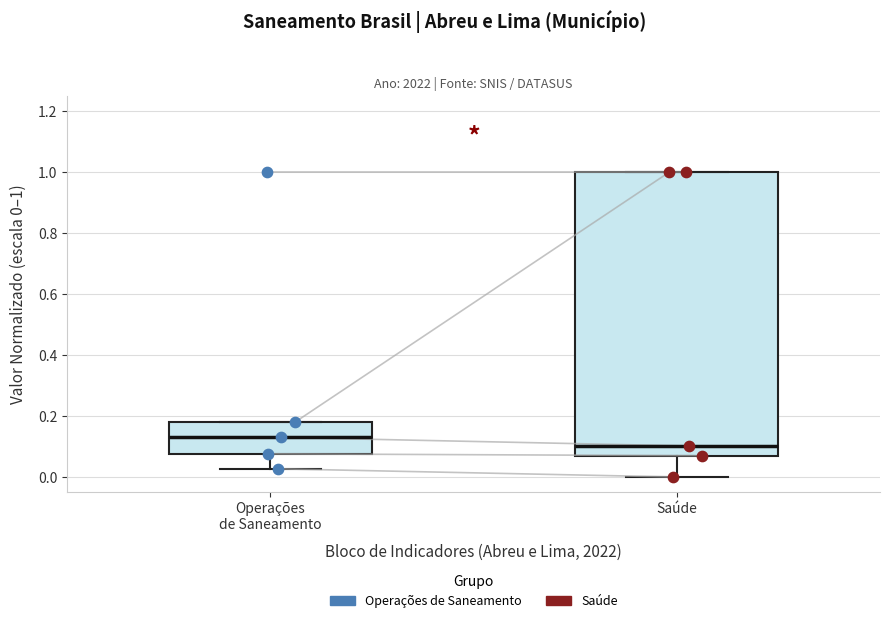

Reading left to right, transcribe this box plot: for each box, give where its median line is, the range the box spans, and where its two whiskers end, as read against the y-axis. The values are not printed on the chart, so give them approximately, as read against the axis.

Operações de Saneamento: median 0.12, box 0.08 to 0.18, whiskers 0.02 to 0.18
Saúde: median 0.10, box 0.06 to 1.00, whiskers 0.00 to 1.00